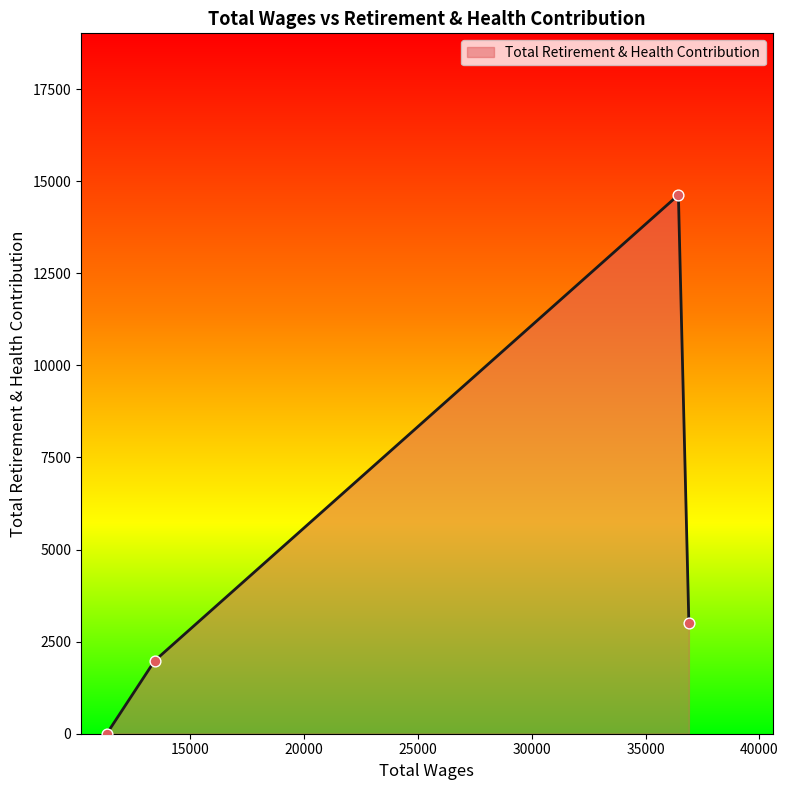

What is the maximum value shown in the chart?

14628